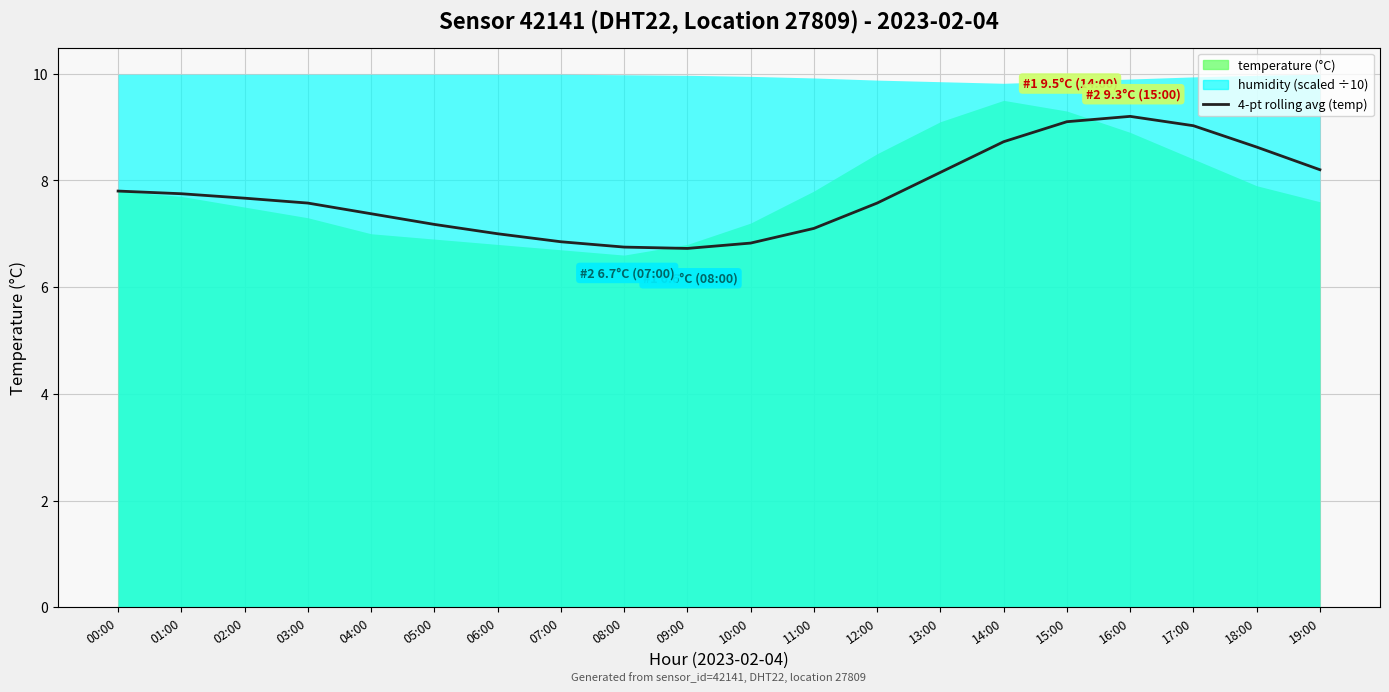

How many points are higher than both their immediate neighbors (excluding endpoints)?

1